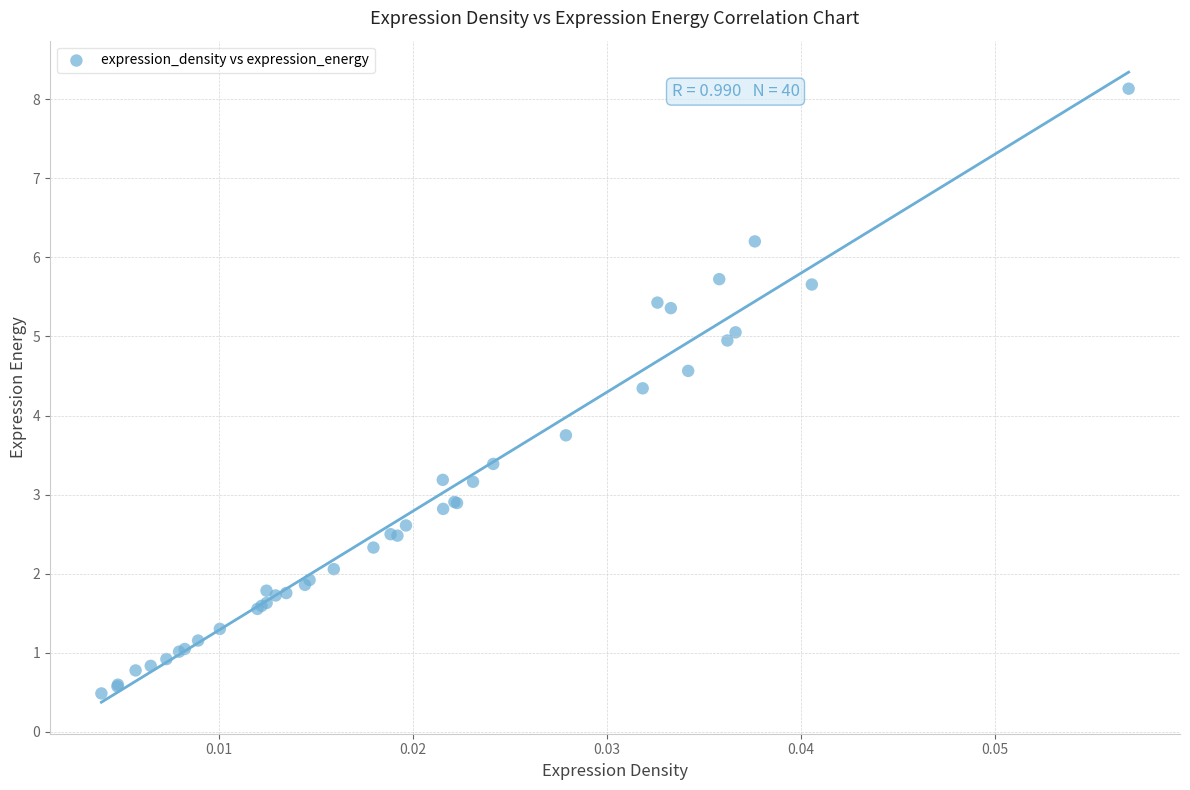

What Y value in the scatter plot is closest to 4?

3.8